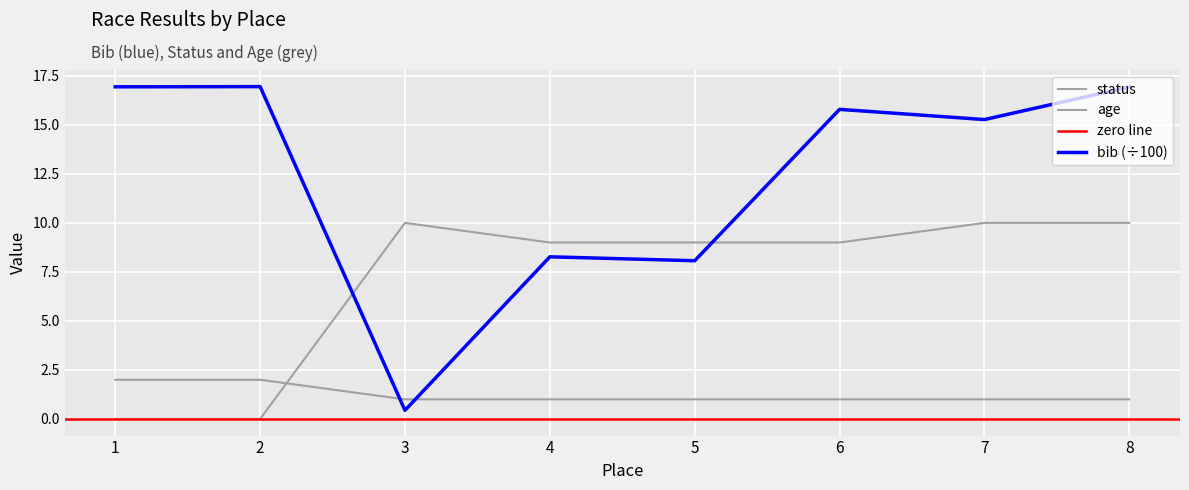

Reading left to right, transcribe all the data shown in this chart.

bib: 1=16.9	2=16.9	3=0.4	4=8.3	5=8.1	6=15.8	7=15.3	8=16.9
status: 1=2.0	2=2.0	3=1.0	4=1.0	5=1.0	6=1.0	7=1.0	8=1.0
age: 1=0.0	2=0.0	3=10.0	4=9.0	5=9.0	6=9.0	7=10.0	8=10.0